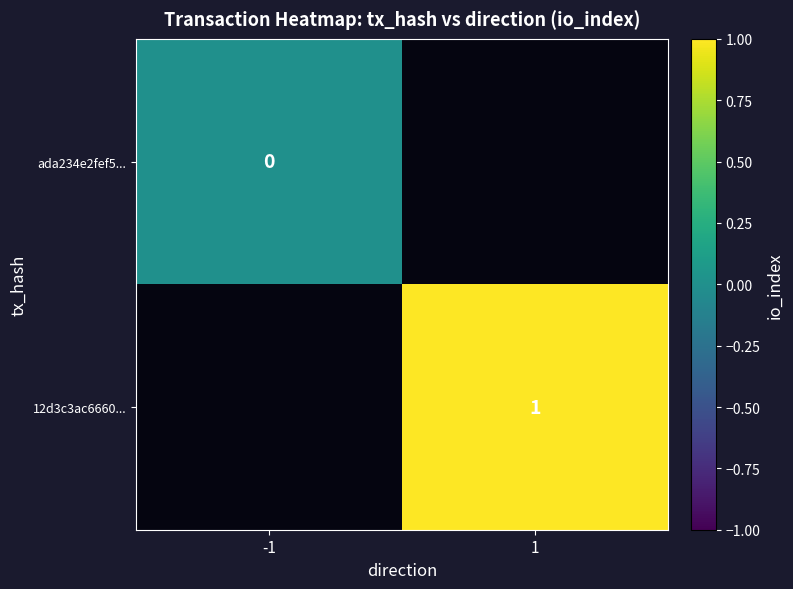

The 12d3c3ac6660... series shows 2 at 1. True or false?

False